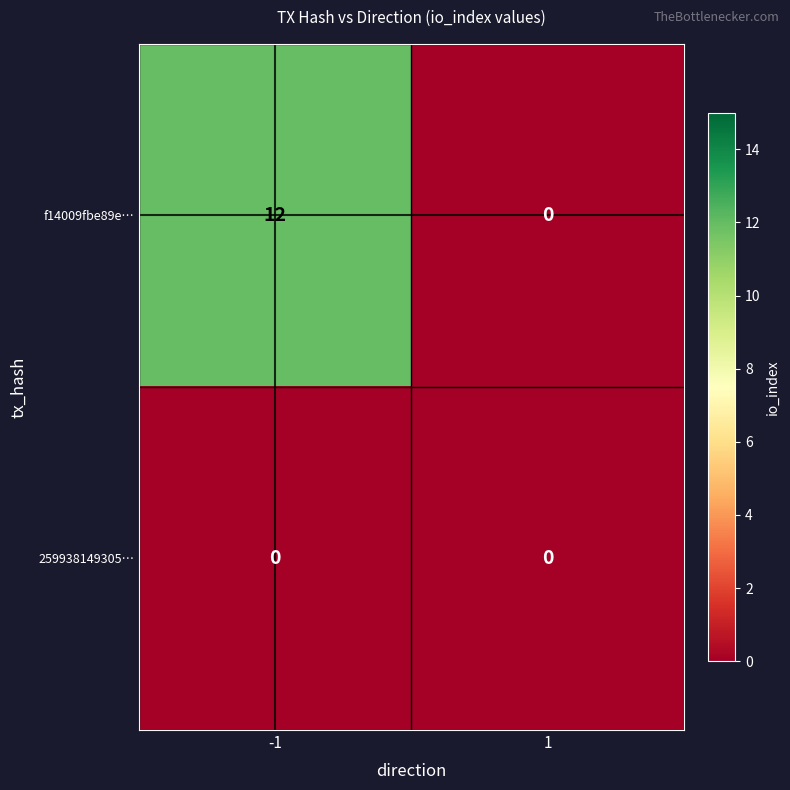

True or false: f14009fbe89e… has a value of 16 at -1.

False